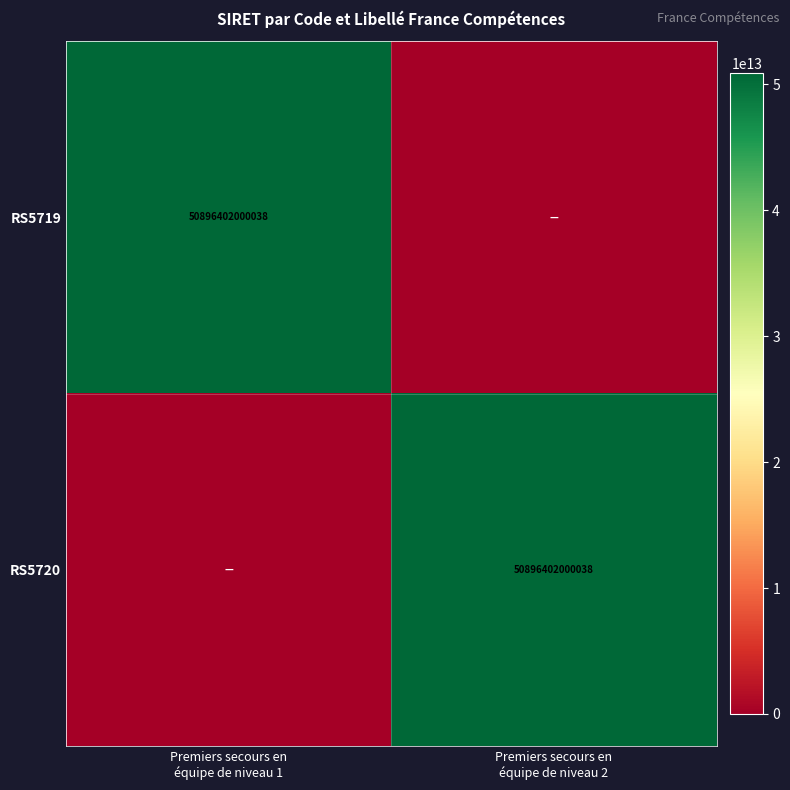

At how many categories does at least one series exceed 47837756898025?

2